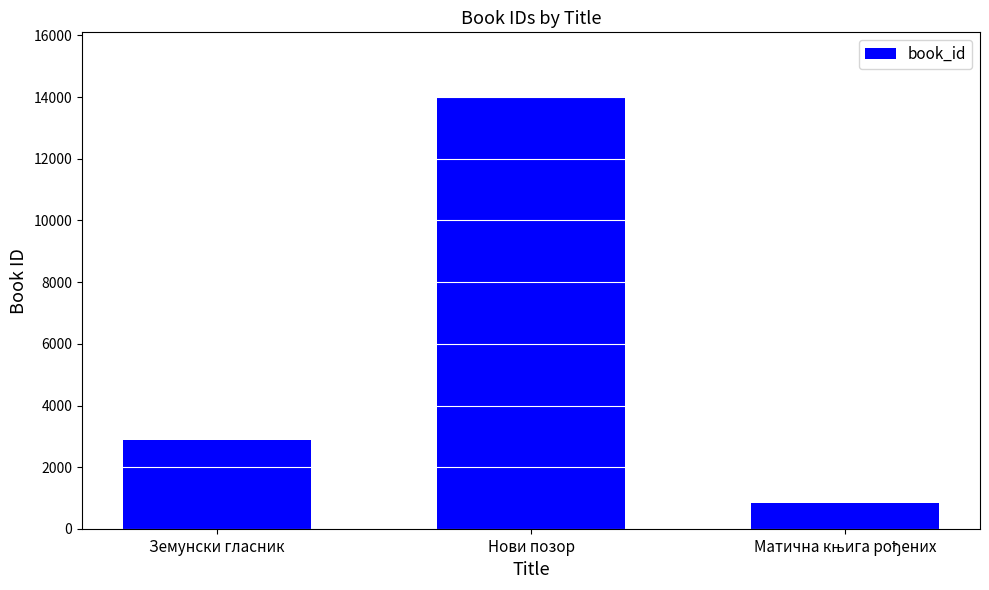

What position from the right is Земунски гласник?

3